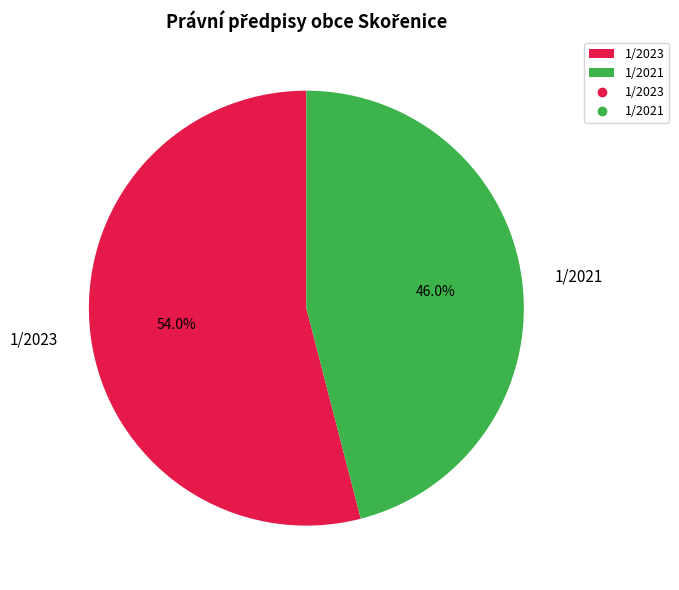

What is the majority slice?

1/2023